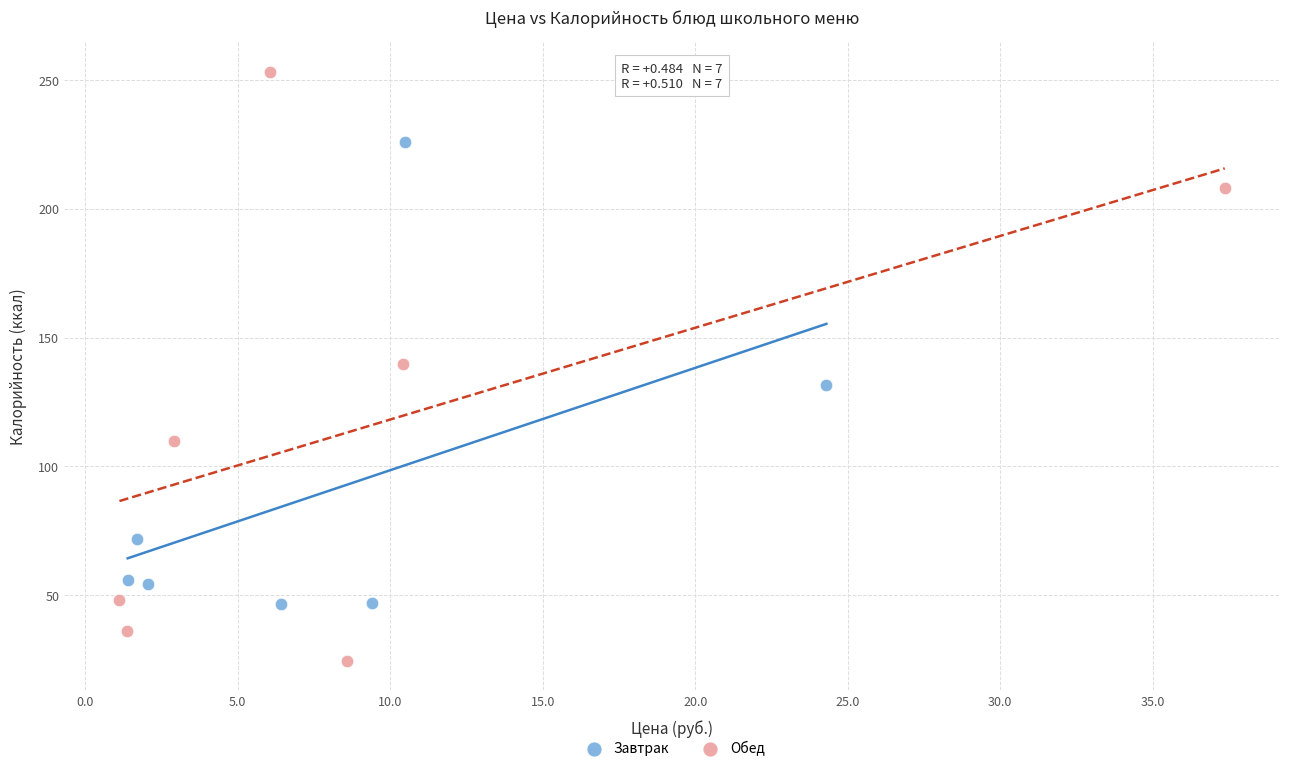

Which series contains the lowest Y value?

Обед